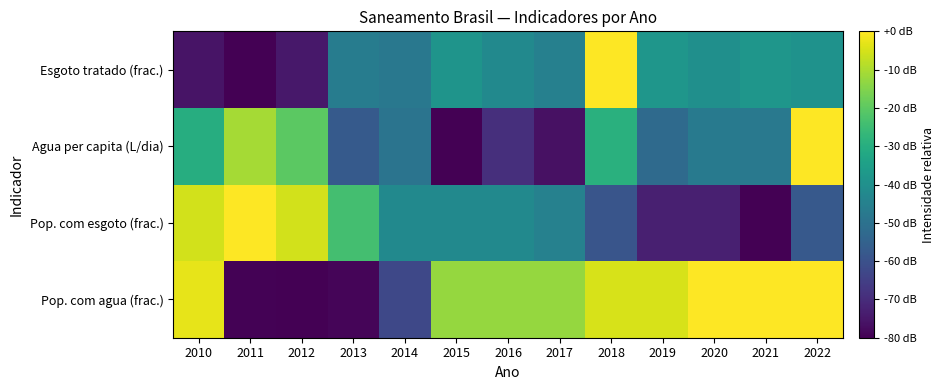

Which category has the lowest value across all series?

2012